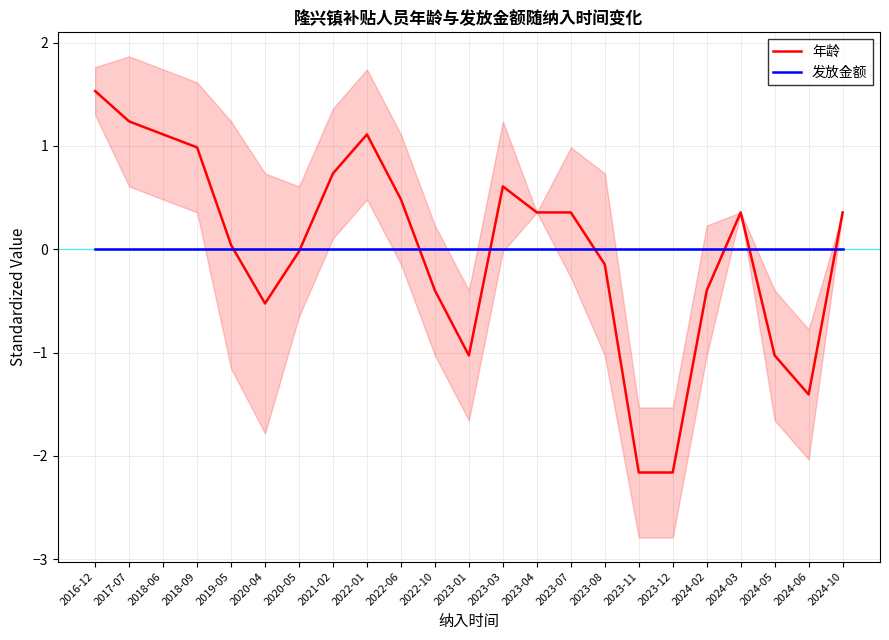

What is the spread (max minus min) of values at 2023-07?

0.4